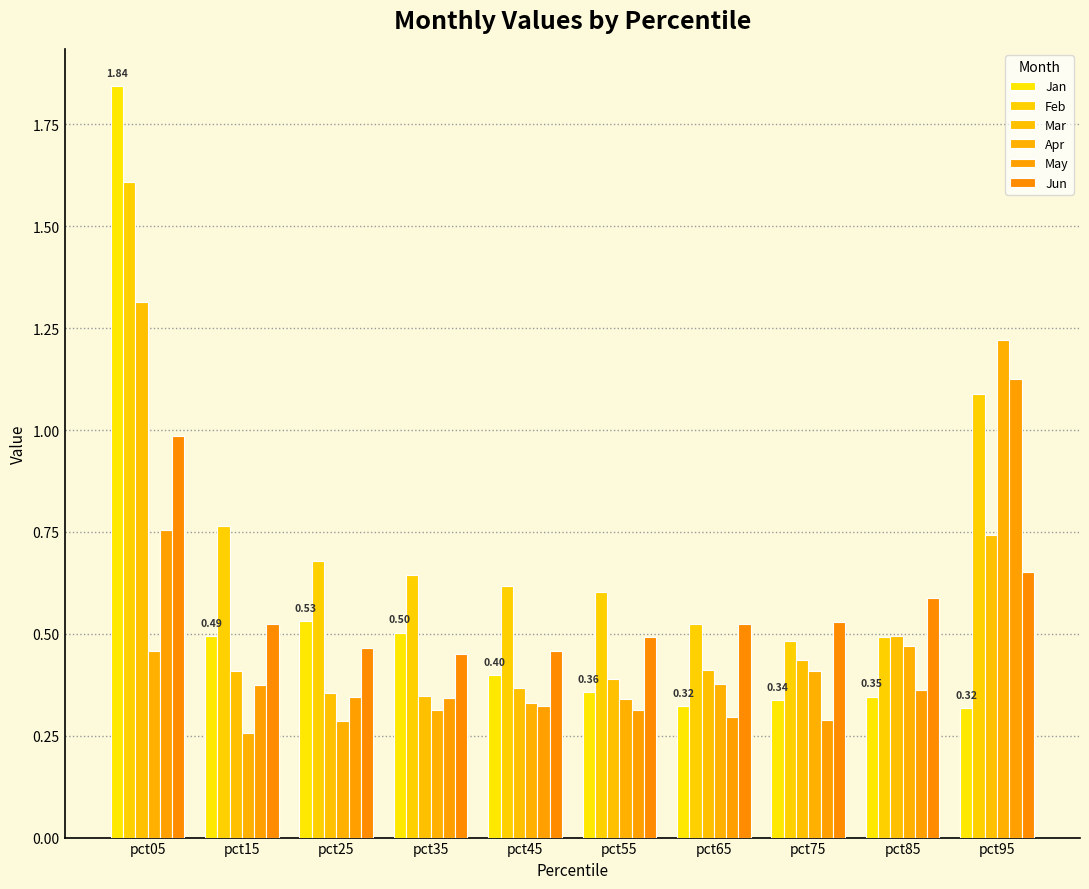

Are the bars horizontal?

No